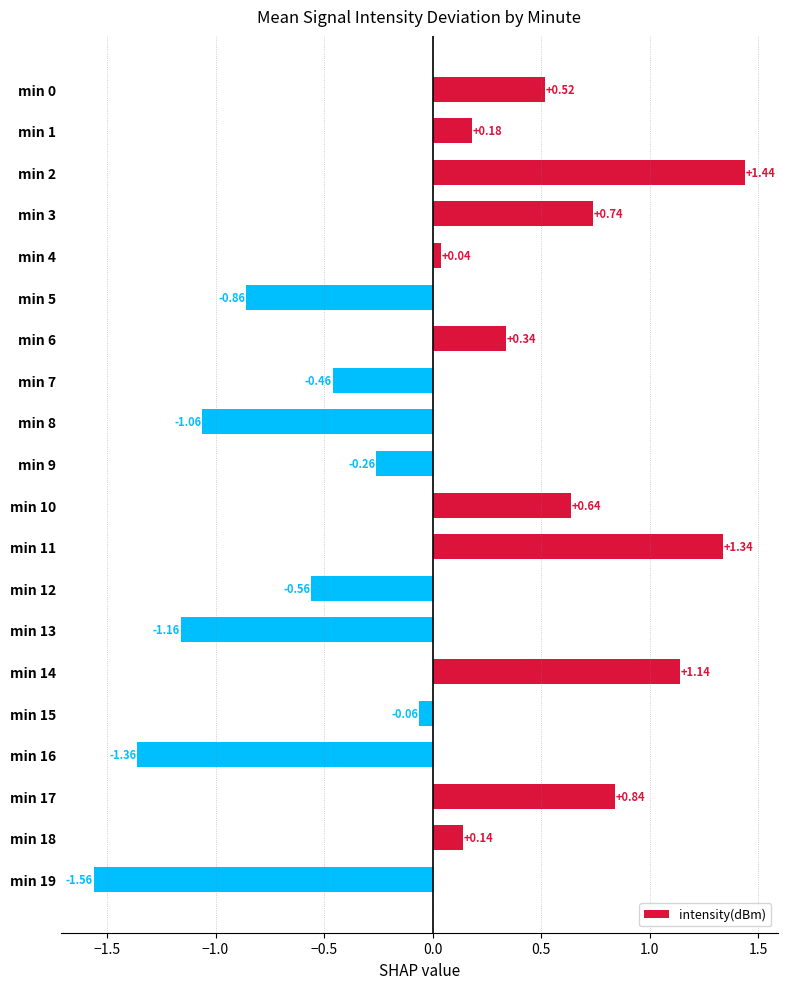

What is the difference between the maximum and minimum values?

3.0